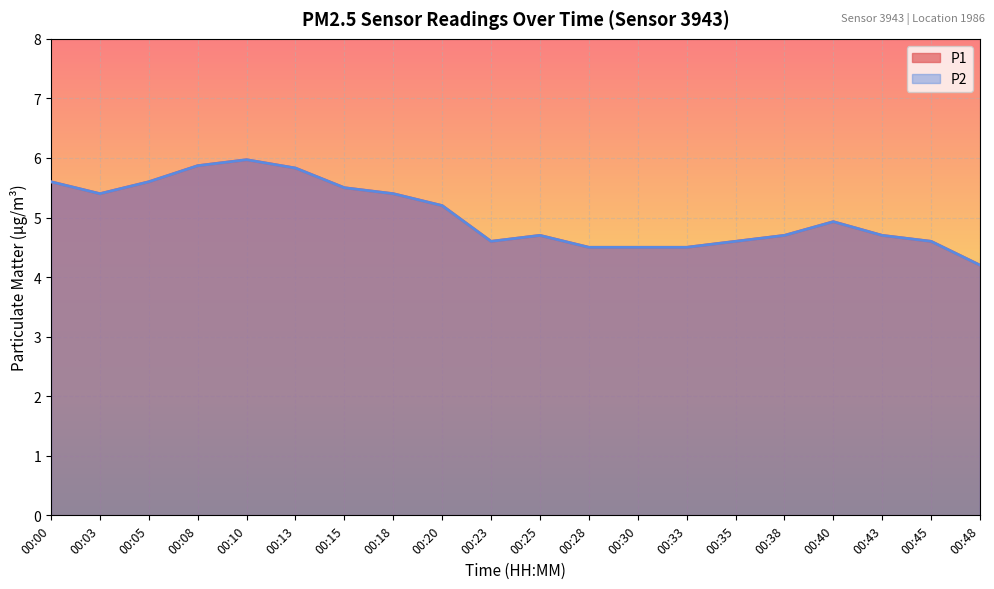

Reading left to right, list all the values displayed in this chart.

P1: 5.6	5.4	5.6	5.9	6.0	5.8	5.5	5.4	5.2	4.6	4.7	4.5	4.5	4.5	4.6	4.7	4.9	4.7	4.6	4.2
P2: 5.6	5.4	5.6	5.9	6.0	5.8	5.5	5.4	5.2	4.6	4.7	4.5	4.5	4.5	4.6	4.7	4.9	4.7	4.6	4.2